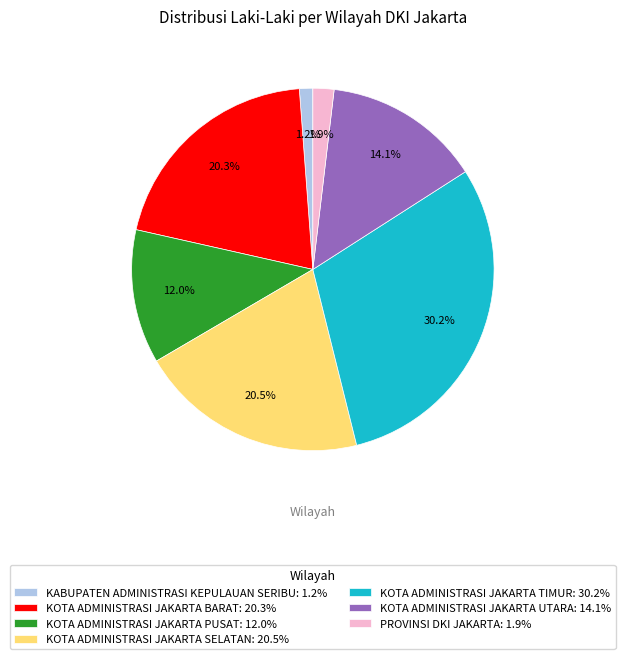

Do KOTA ADMINISTRASI JAKARTA UTARA and KOTA ADMINISTRASI JAKARTA BARAT together represent more than half of the pie?

No